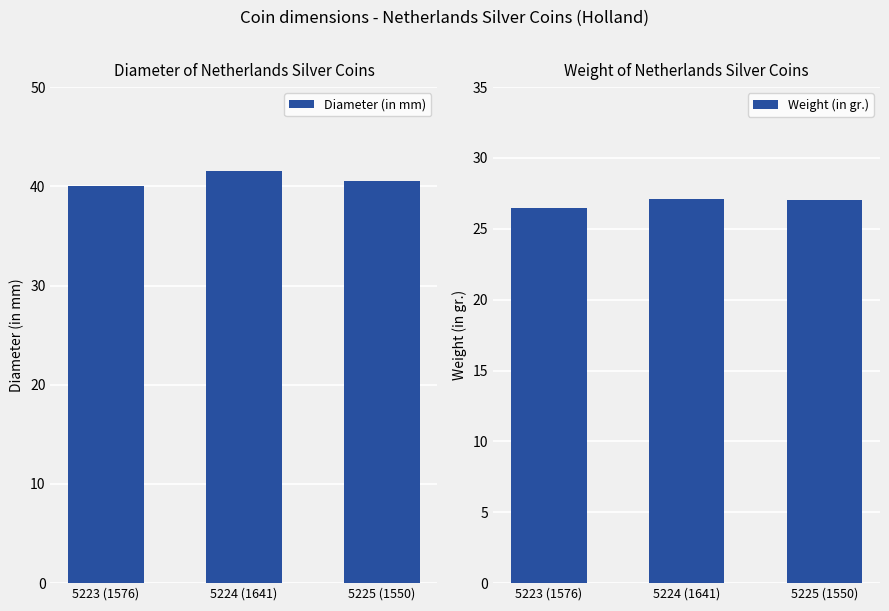

Reading left to right, what are all the values shown in this chart?

Diameter (in mm): 40.0	41.5	40.5
Weight (in gr.): 26.5	27.1	27.1